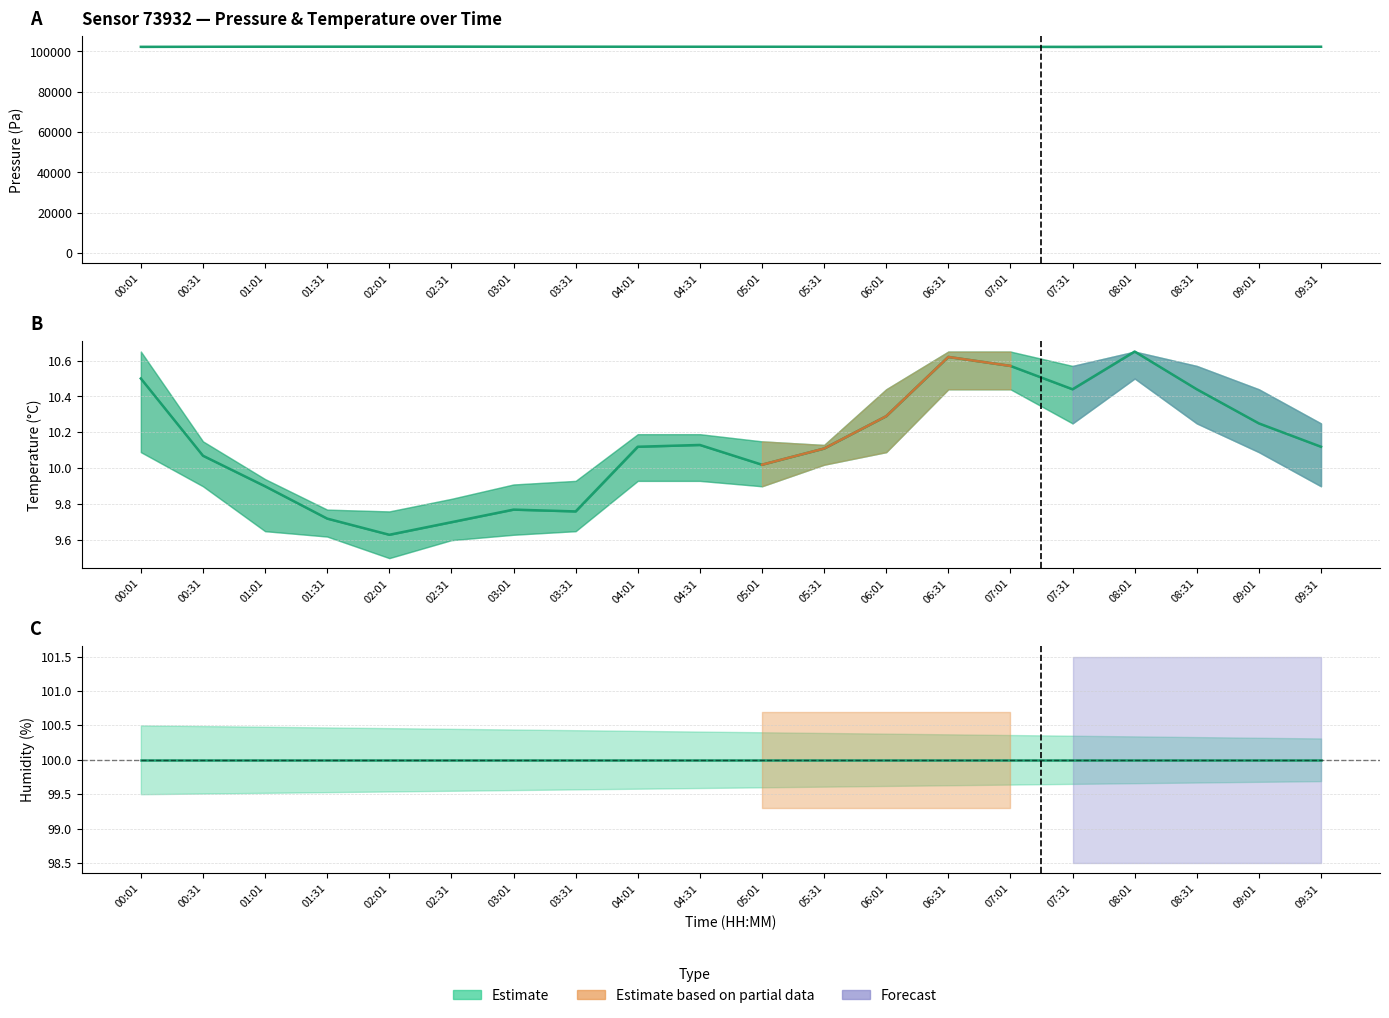

How many lines are shown in the chart?

3